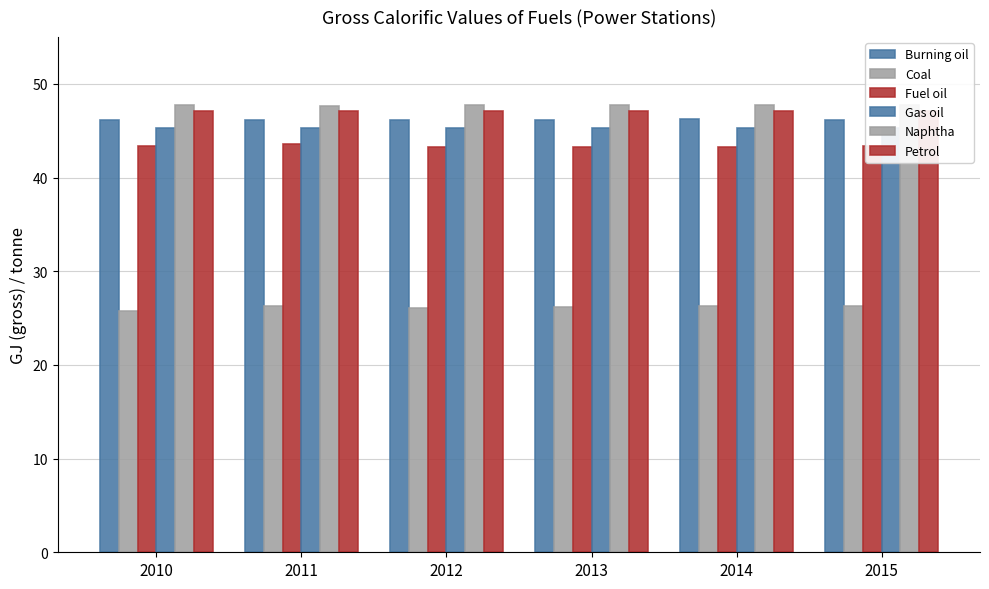

At how many categories does at least one series exceed 43?

6